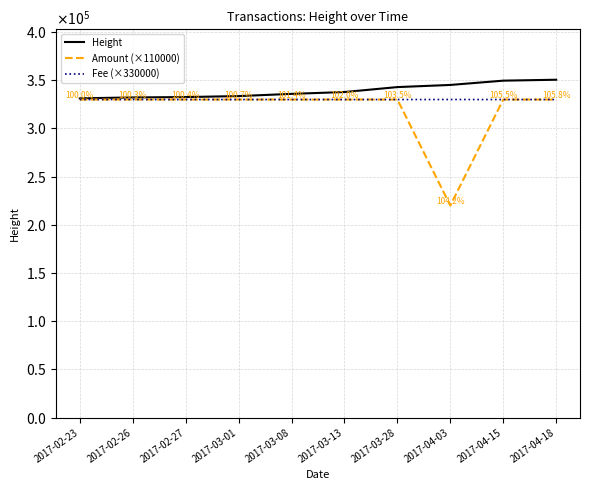

What are all the series names shown in the legend?

Height, Amount (×110000), Fee (×330000)